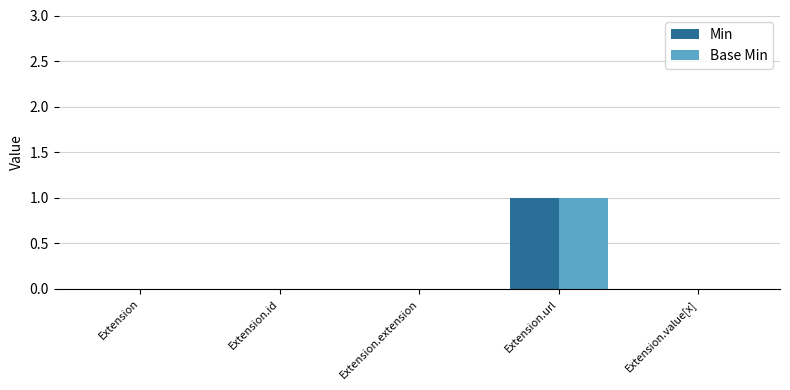

How many data points does each series have?

5